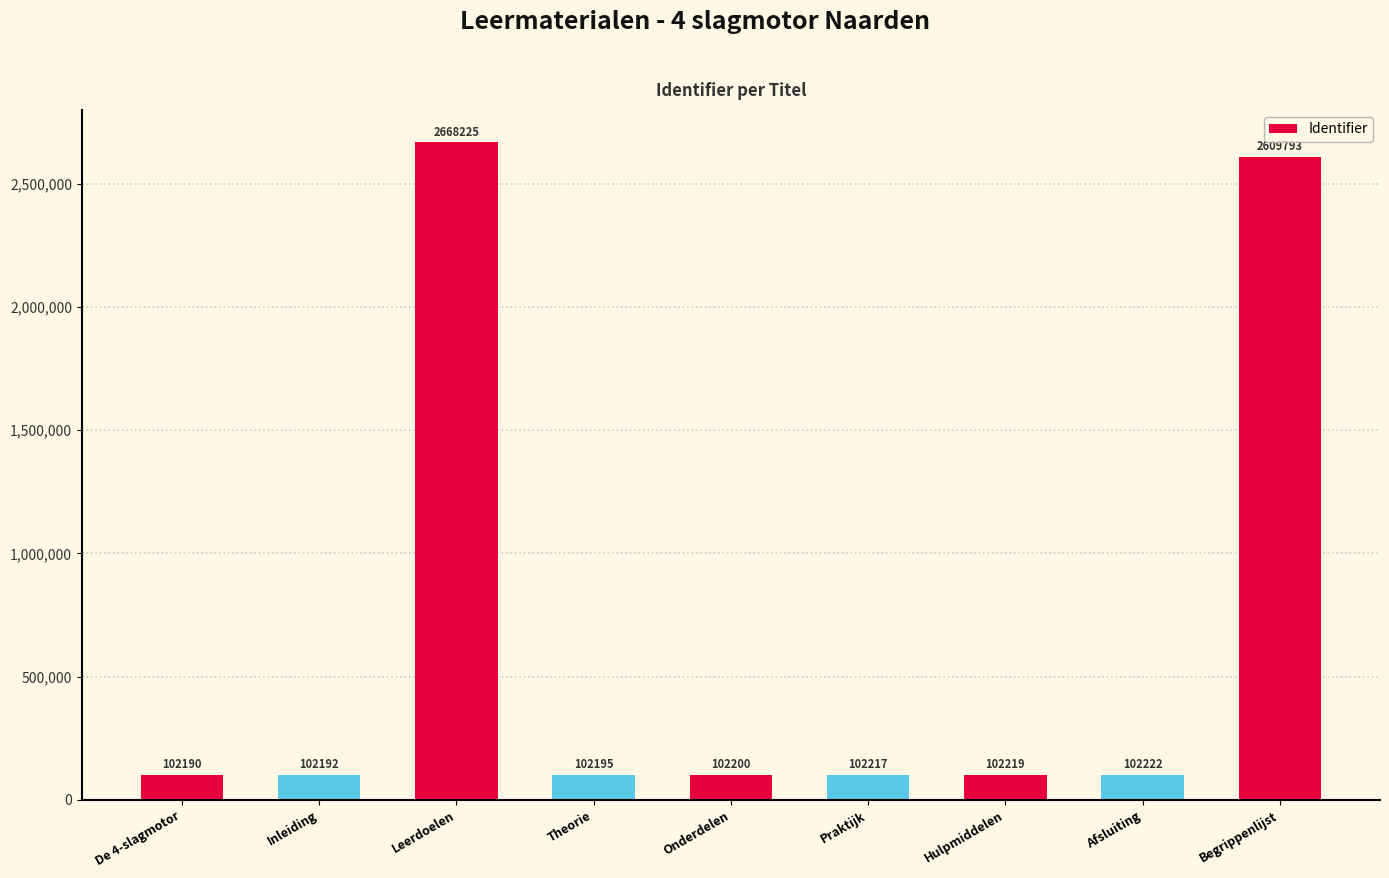

What is the difference between the values at Leerdoelen and Afsluiting?

2566003